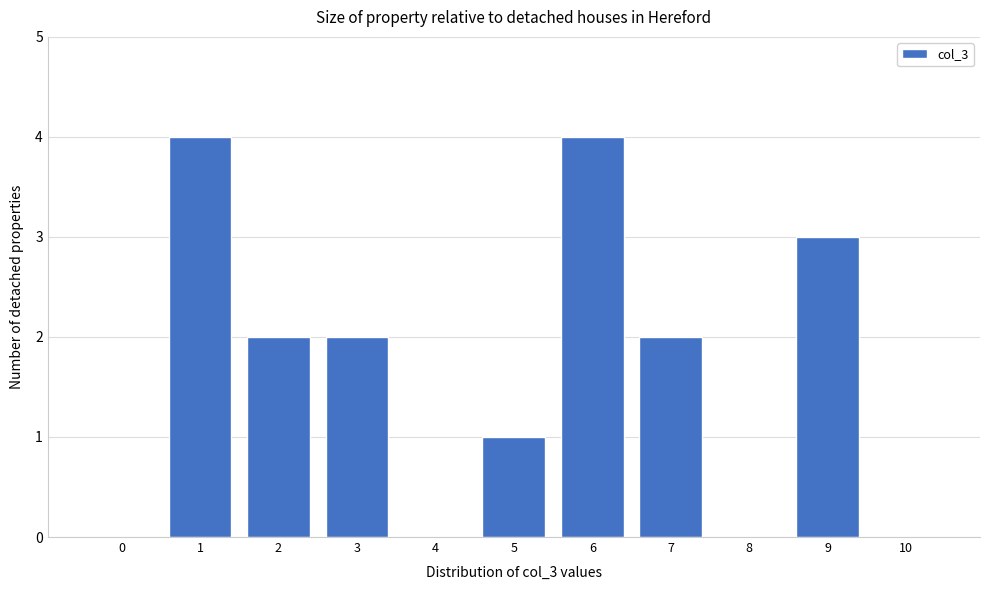

Reading left to right, extract all data points from this chart.

0=0	1=4	2=2	3=2	4=0	5=1	6=4	7=2	8=0	9=3	10=0